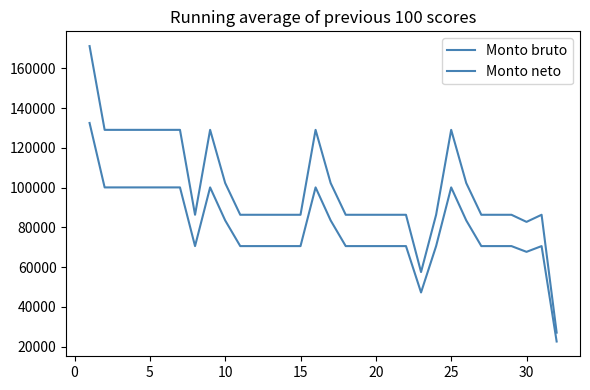

Reading right to left, extract all data points from this chart.

Monto bruto: 27063.2	86378.7	82805.4	86378.7	86378.7	86378.7	102349.6	129119.3	86378.7	57554.7	86378.7	86378.7	86378.7	86378.7	86378.7	102349.6	129119.3	86378.7	86378.7	86378.7	86378.7	86378.7	102349.6	129119.3	86378.7	129119.3	129119.3	129119.3	129119.3	129119.3	129119.3	171271.4
Monto neto: 22597.1	70618.0	67725.1	70618.0	70618.0	70618.0	83547.8	100155.2	70618.0	47282.5	70618.0	70618.0	70618.0	70618.0	70618.0	83547.8	100155.2	70618.0	70618.0	70618.0	70618.0	70618.0	83547.8	100155.2	70618.0	100155.2	100155.2	100155.2	100155.2	100155.2	100155.2	132579.9